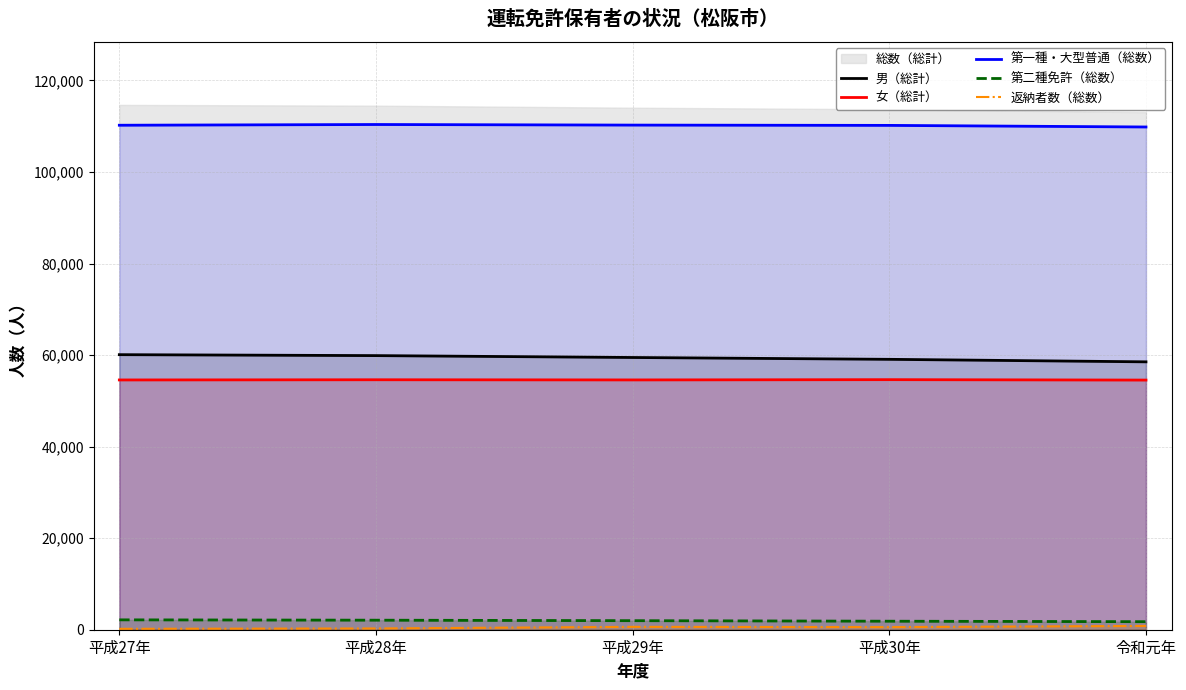

What is the difference between the second highest and minimum values in the 女（総計） series?

69